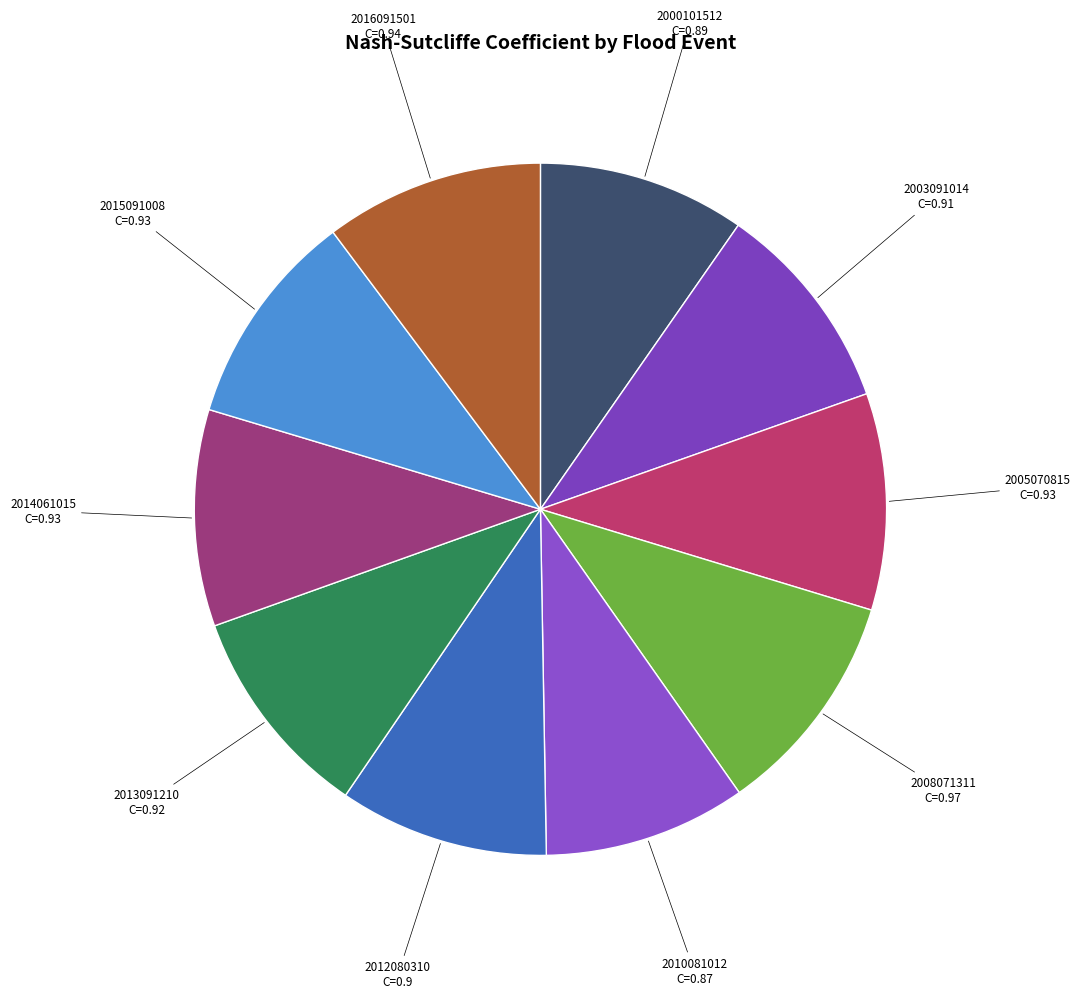

To the nearest percent, what is the difference between the largest and smallest slice percentages?

1%